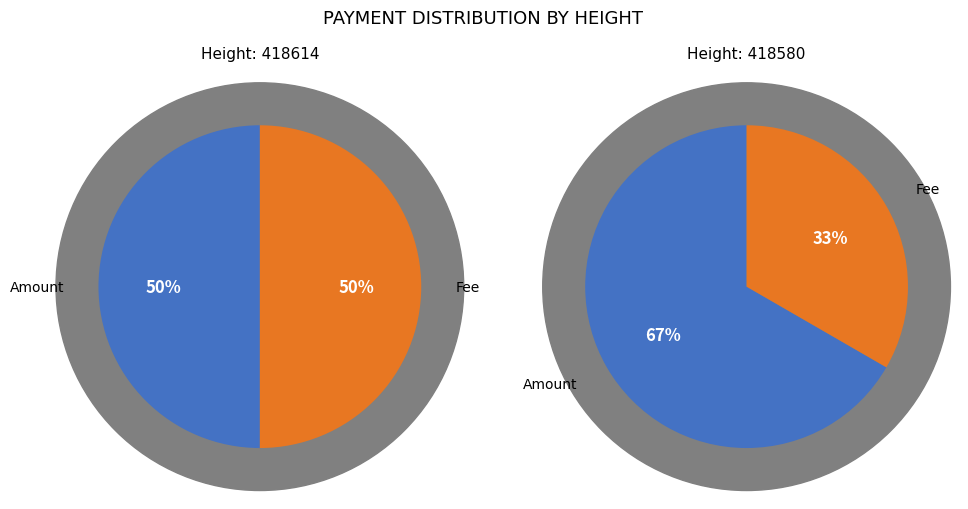

Count the number of slices in the pie.

2